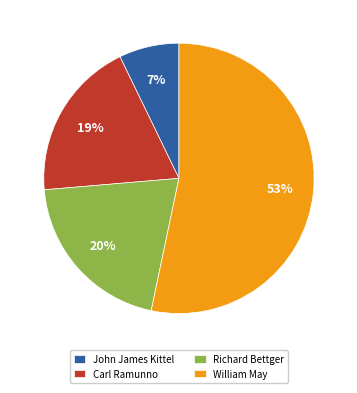

What is the ratio of the value at Richard Bettger to the value at William May?

0.4